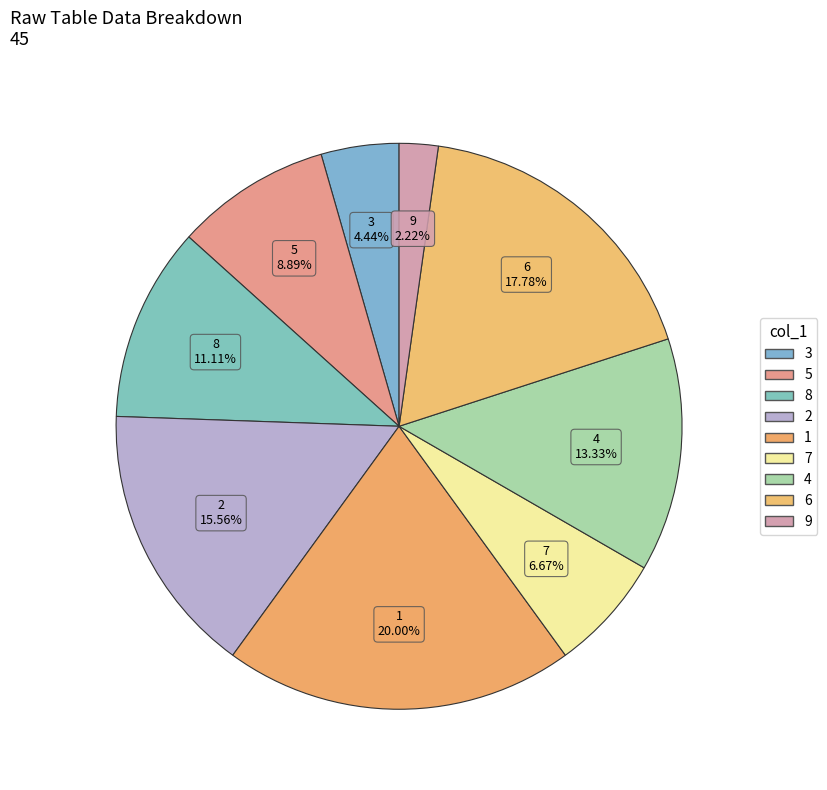

Count the number of slices in the pie.

9